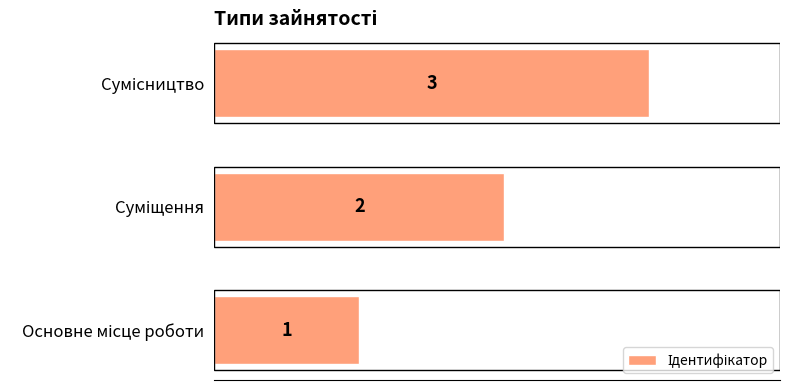

What is the greatest value displayed?

3